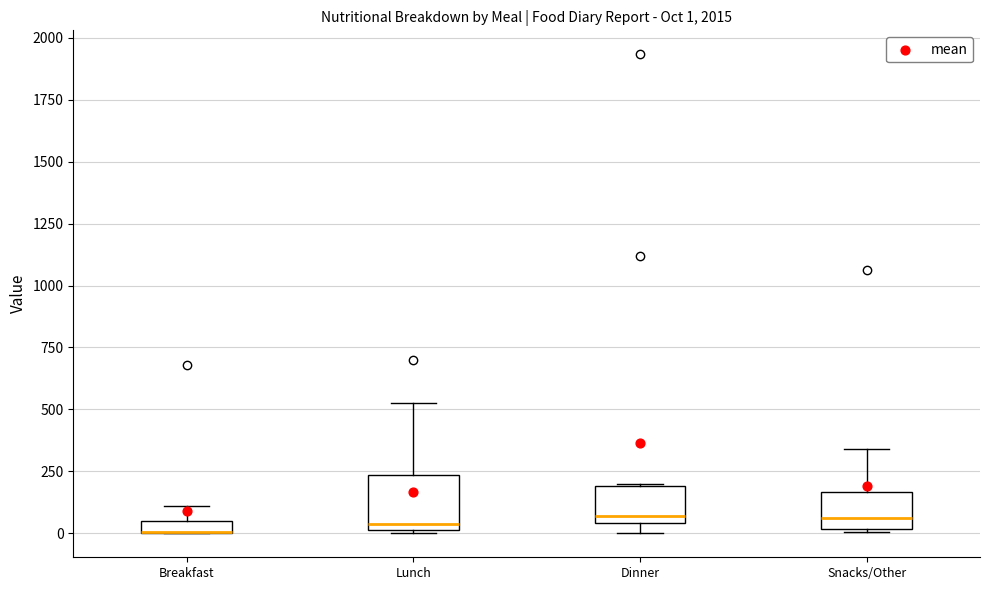

Comparing the boxes themselves (not the whiskers), which one is the tallest?

Lunch